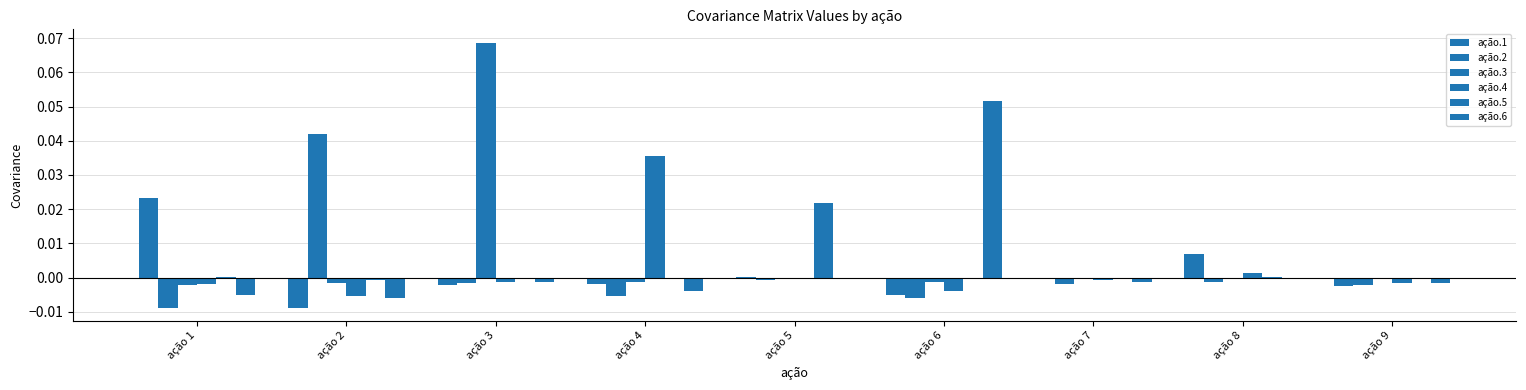

Are the bars grouped side by side (vs. stacked)?

Yes